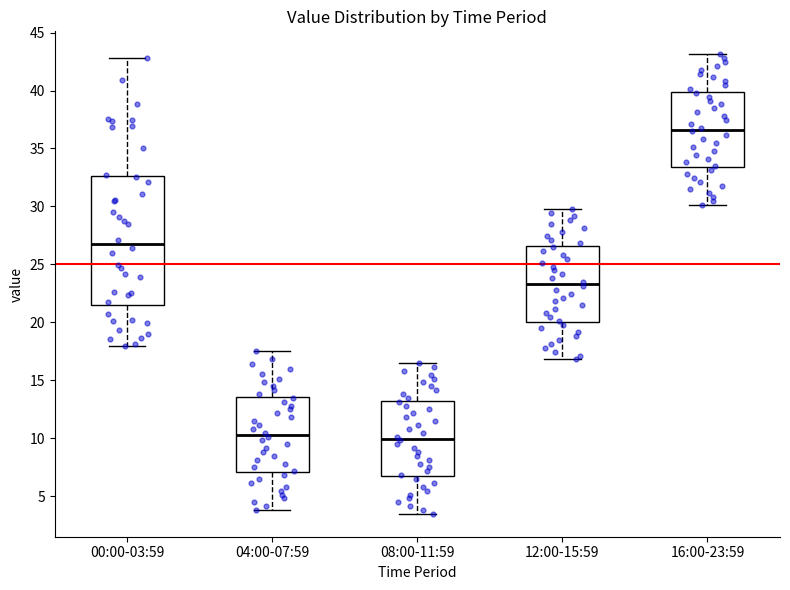

Where is the upper edge of the box for 12:00-15:59 on the y-axis? The values are not printed on the chart, so give them approximately, as read against the axis.

26.5